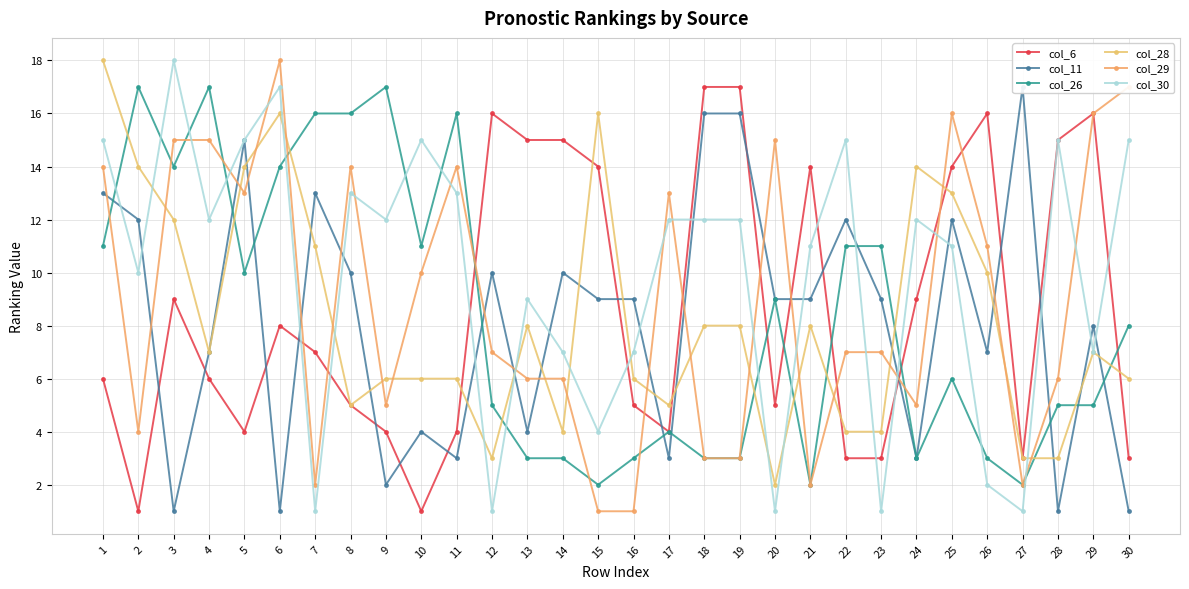

How many data points in col_26 are above 8?

14